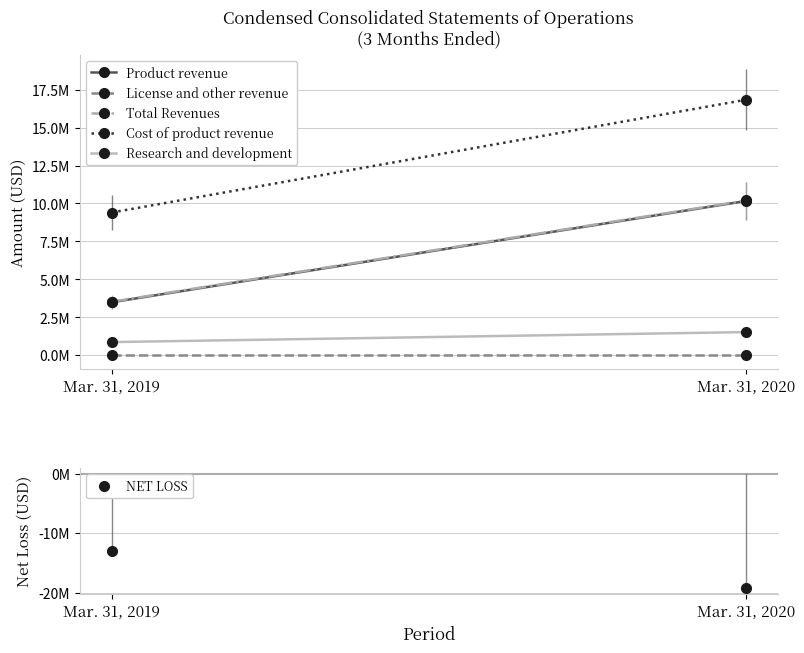

How many lines are shown in the chart?

6